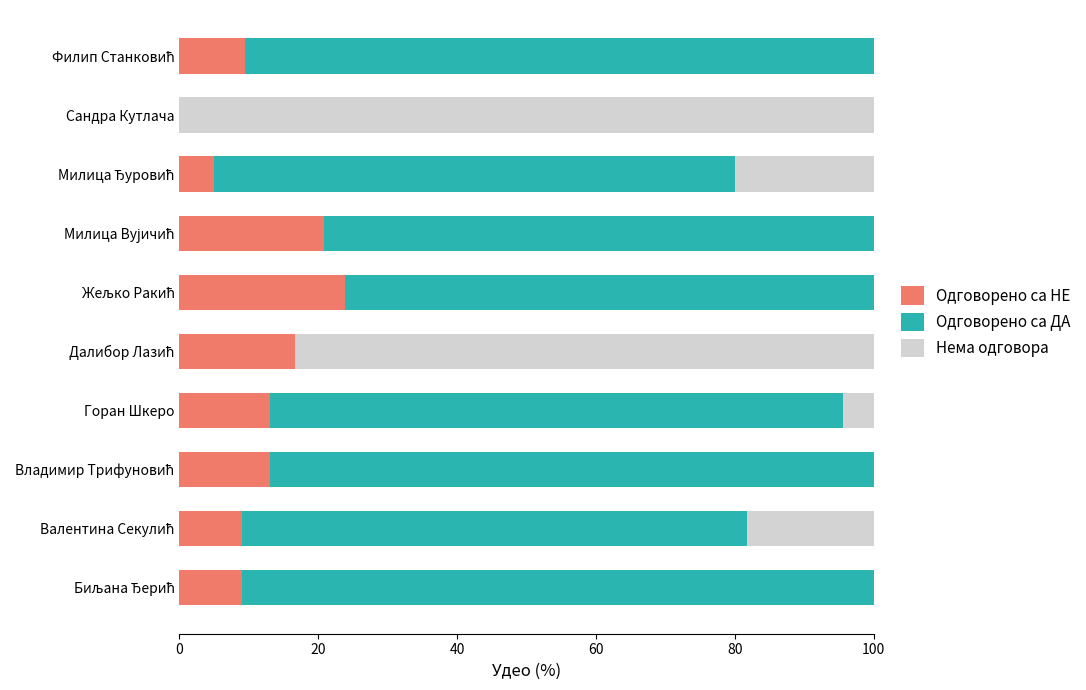

What is the highest value of the Одговорено са НЕ series?

23.8